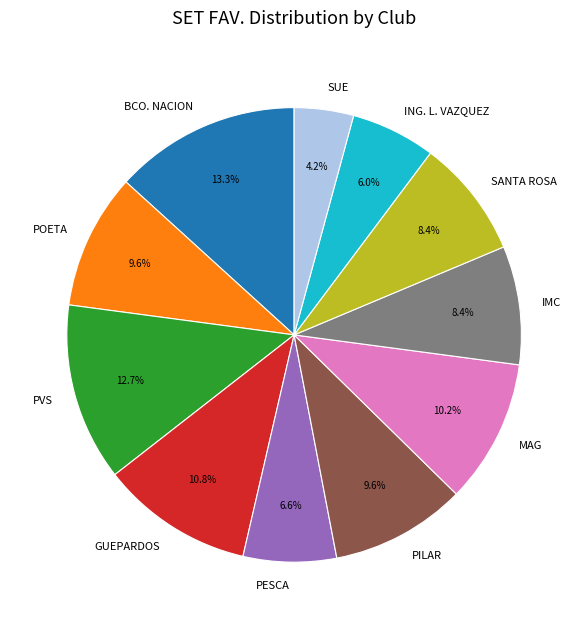

To the nearest percent, what is the difference between the largest and smallest slice percentages?

9%